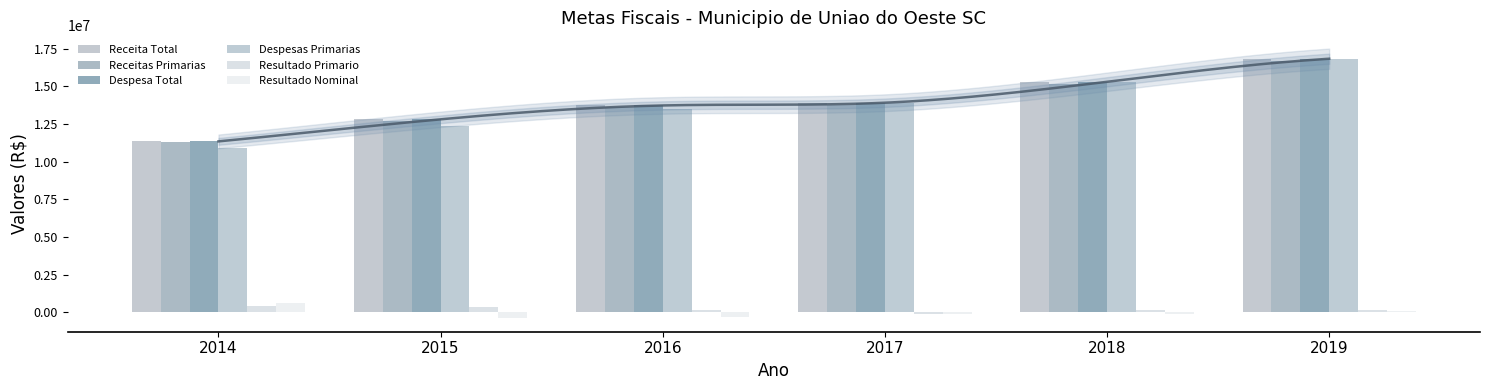

What is the value of the Resultado Primario bar at the 1st from the left?

390799.0